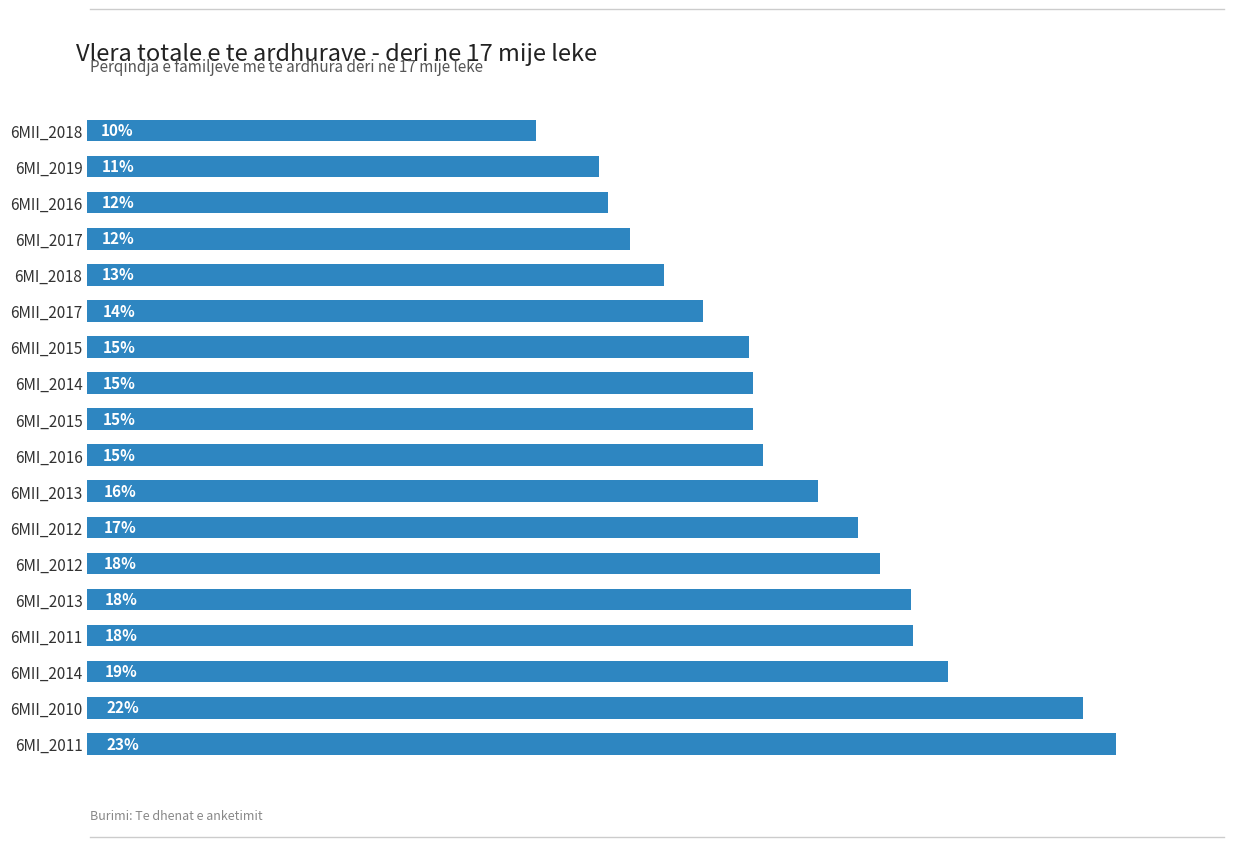

Does the chart contain stacked bars?

No